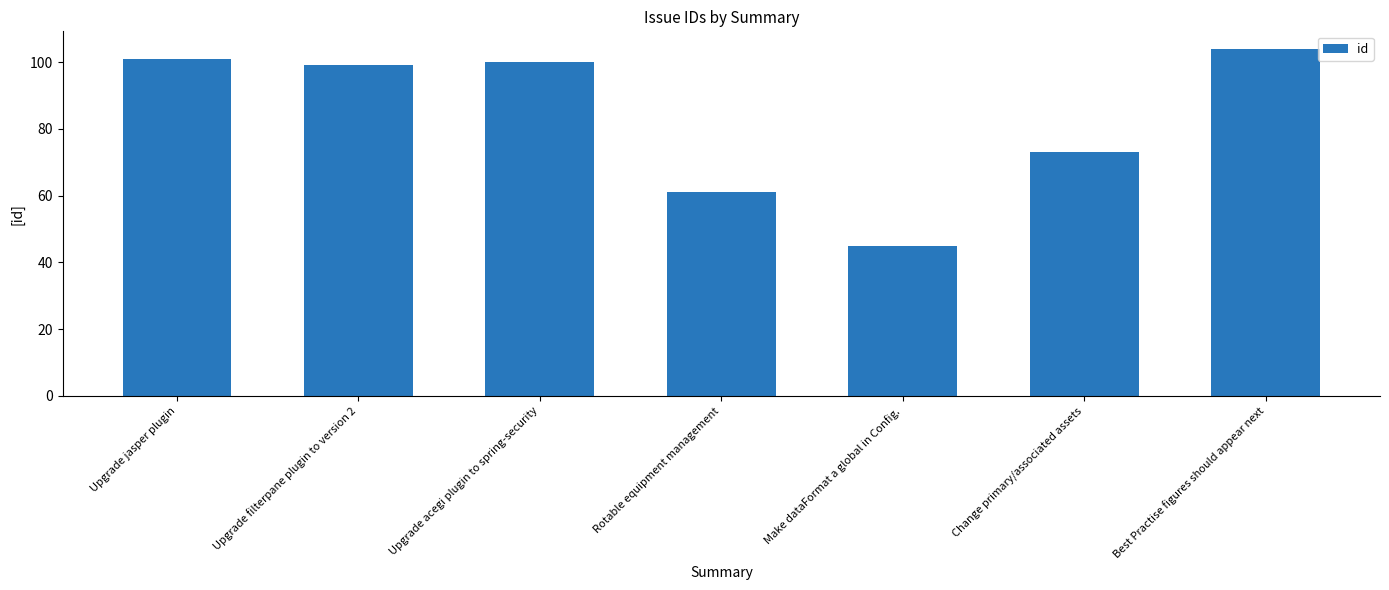

Reading right to left, what are all the values shown in this chart?

104	73	45	61	100	99	101